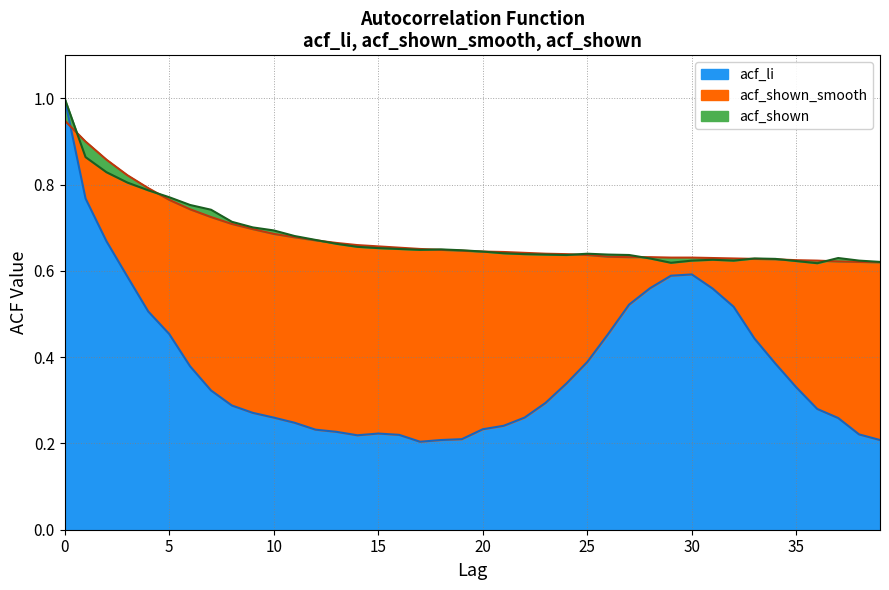

Does the chart have visible grid lines?

Yes